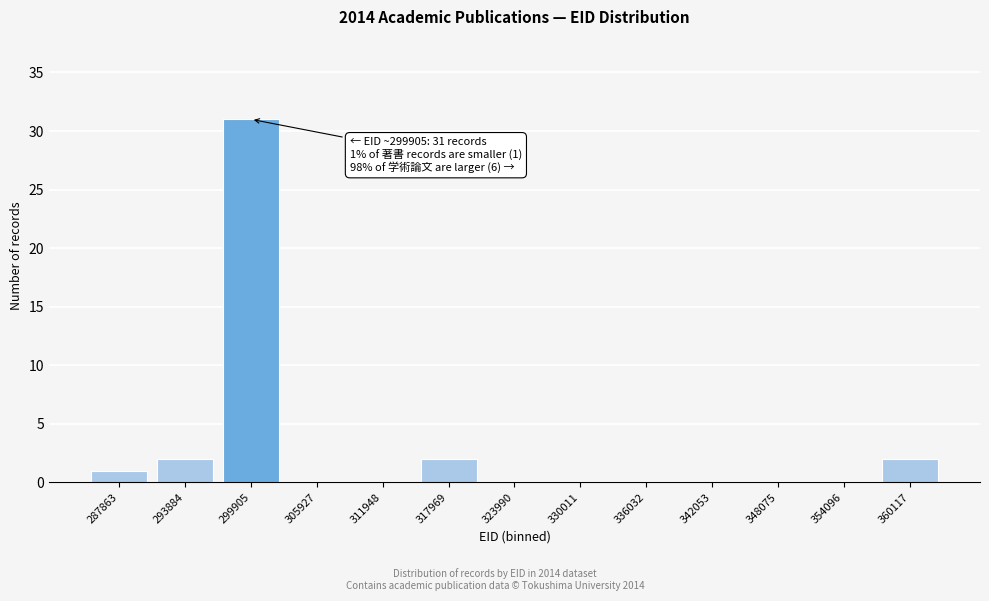

Reading right to left, list all the values displayed in this chart.

360117=2	354096=0	348075=0	342053=0	336032=0	330011=0	323990=0	317969=2	311948=0	305927=0	299905=31	293884=2	287863=1